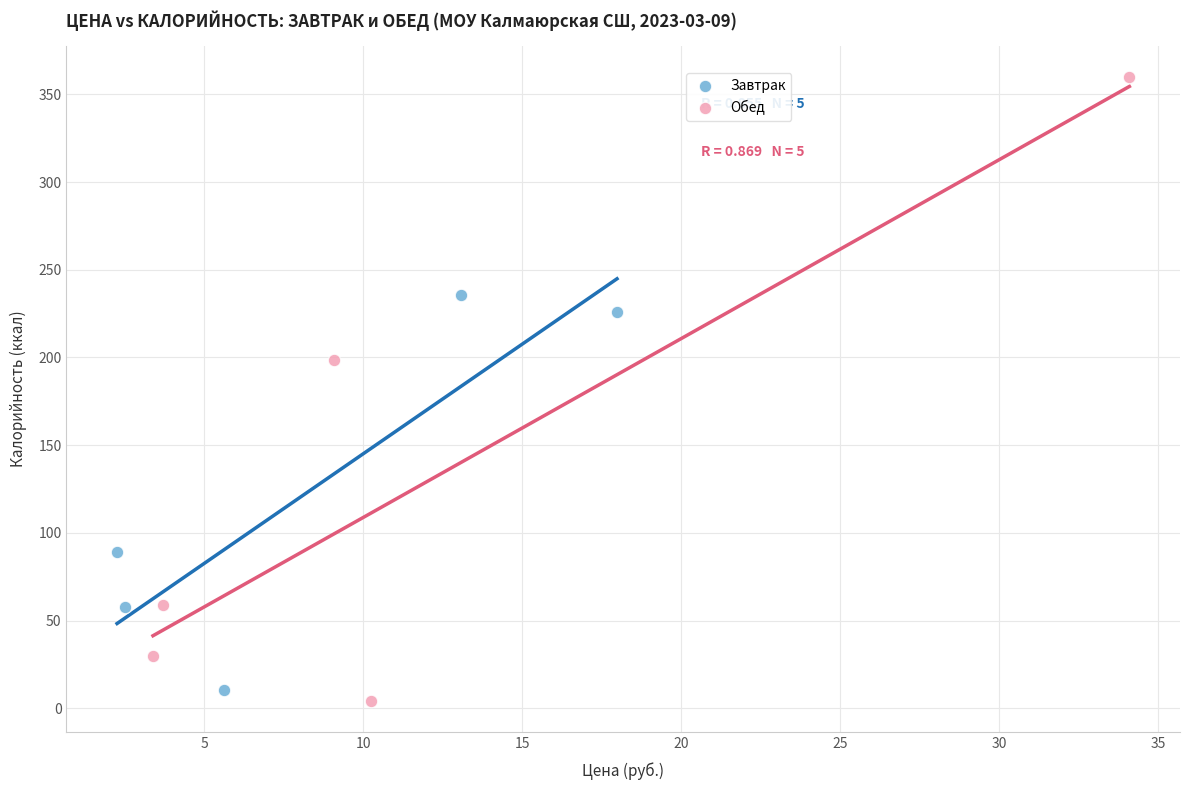

Which series contains the lowest Y value?

Обед